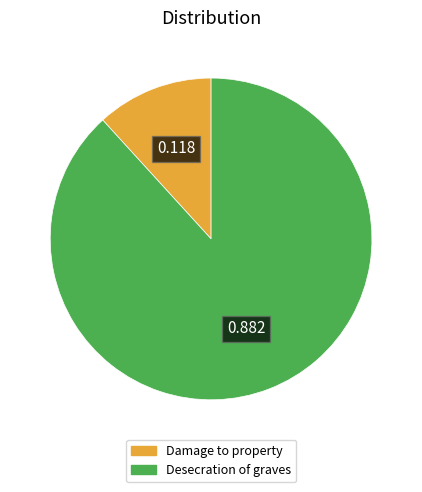

Which slice is the largest?

Desecration of graves